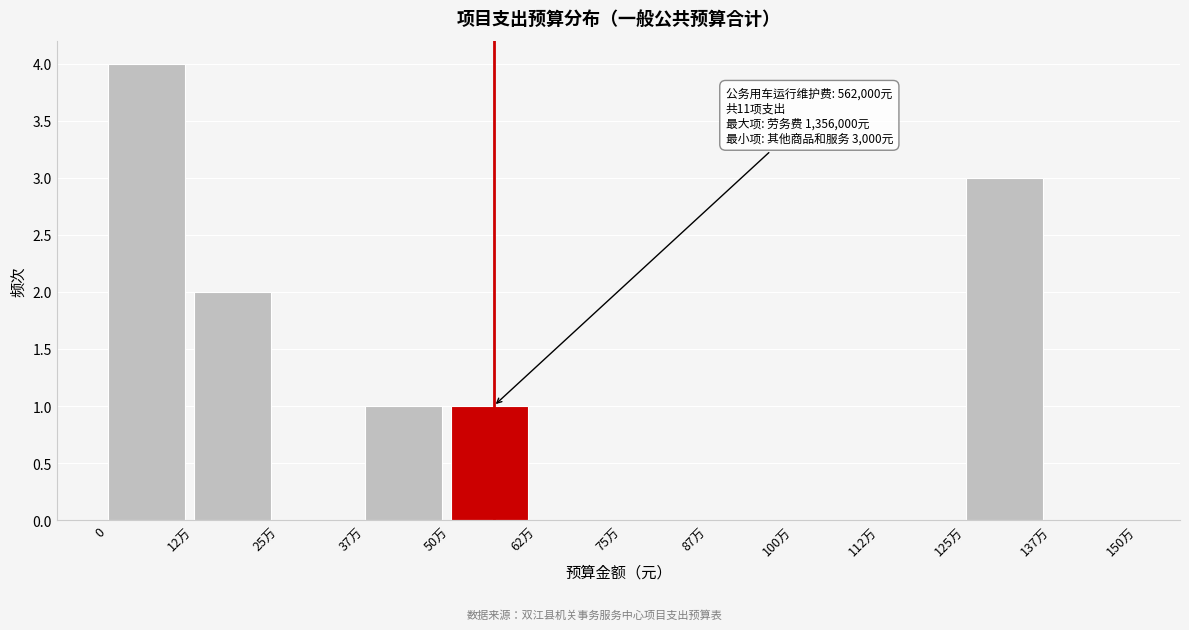

Reading right to left, what are all the values shown in this chart?

137万=0	125万=3	112万=0	100万=0	87万=0	75万=0	62万=0	50万=1	37万=1	25万=0	12万=2	0=4